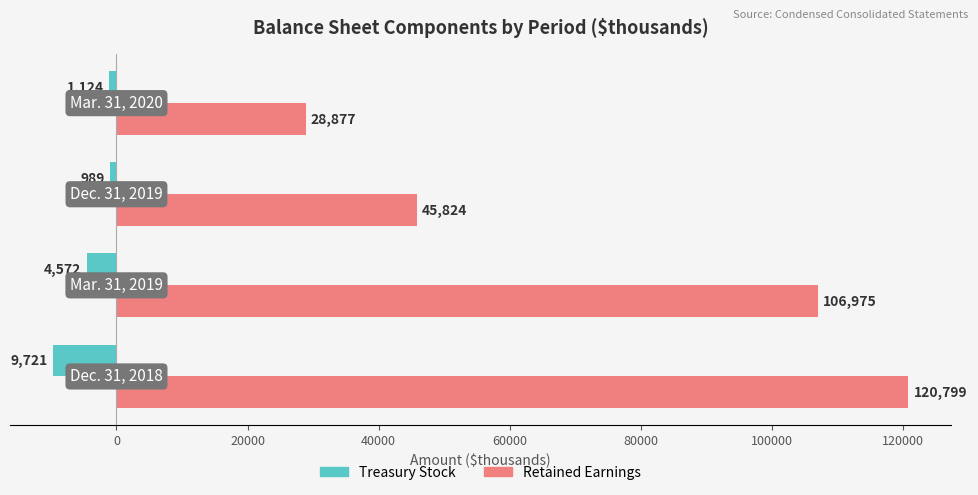

How many data points in Retained Earnings are less than 106975?

2